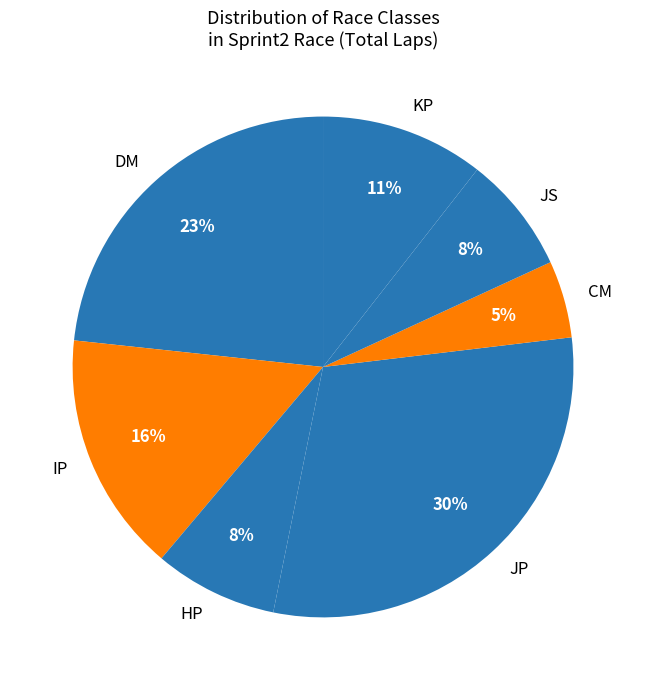

Is there any slice that represents more than half of the pie?

No